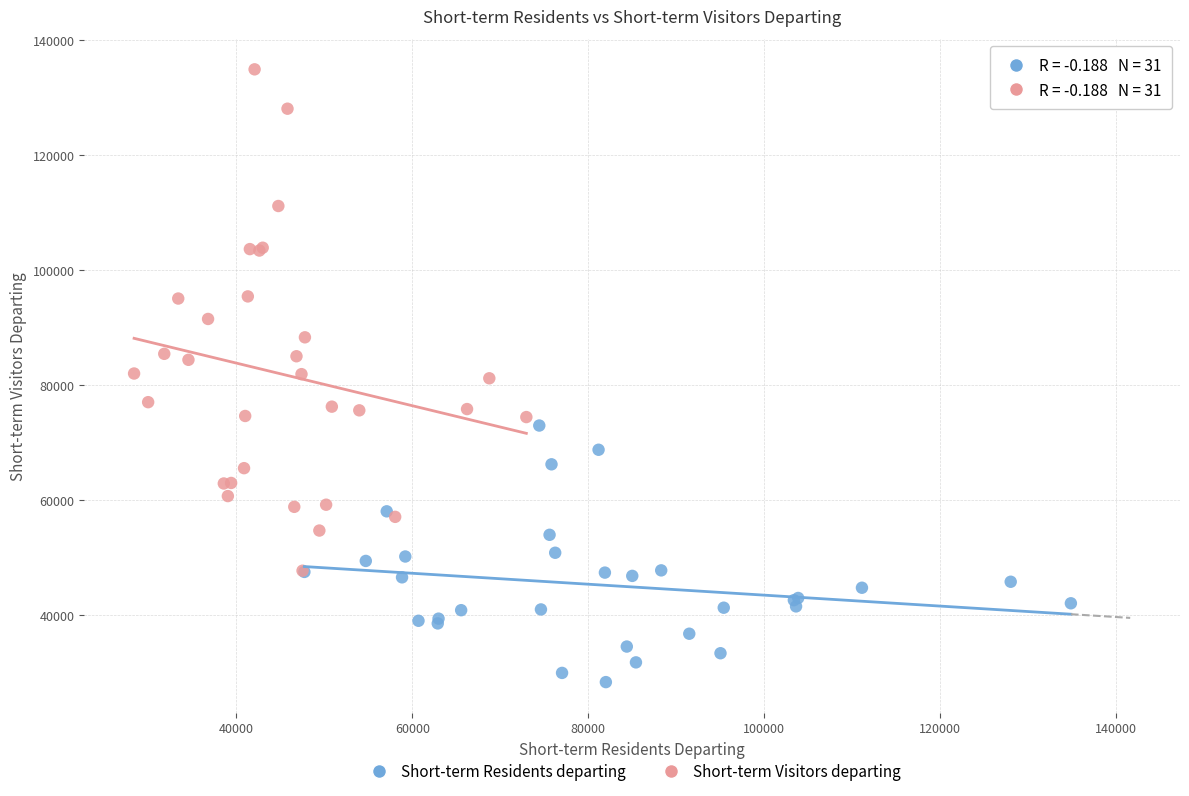

Which series contains the lowest Y value?

Short-term Residents departing